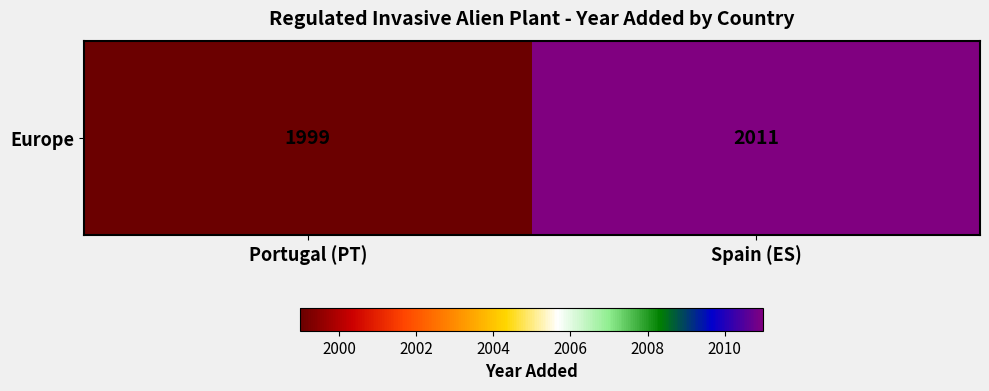

Reading right to left, transcribe all the data shown in this chart.

Spain (ES)=2011	Portugal (PT)=1999